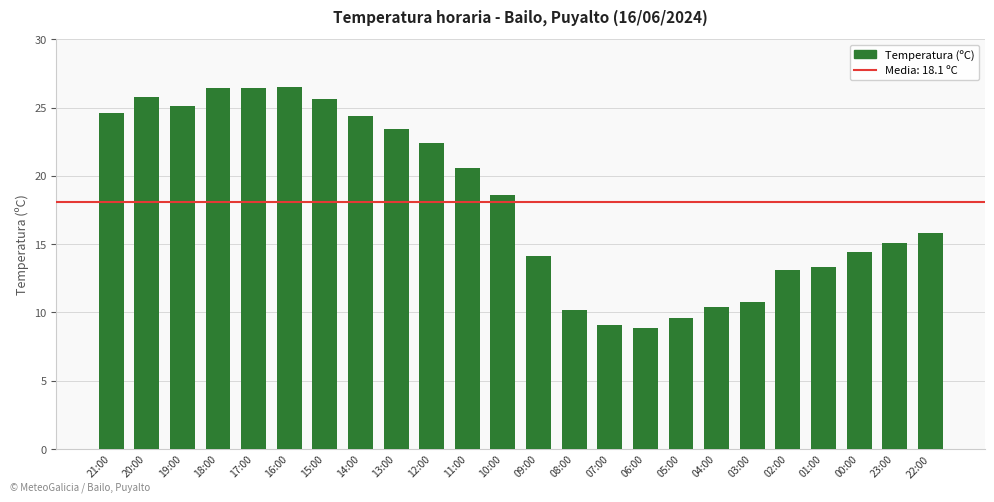

What is the smallest value displayed?

8.9